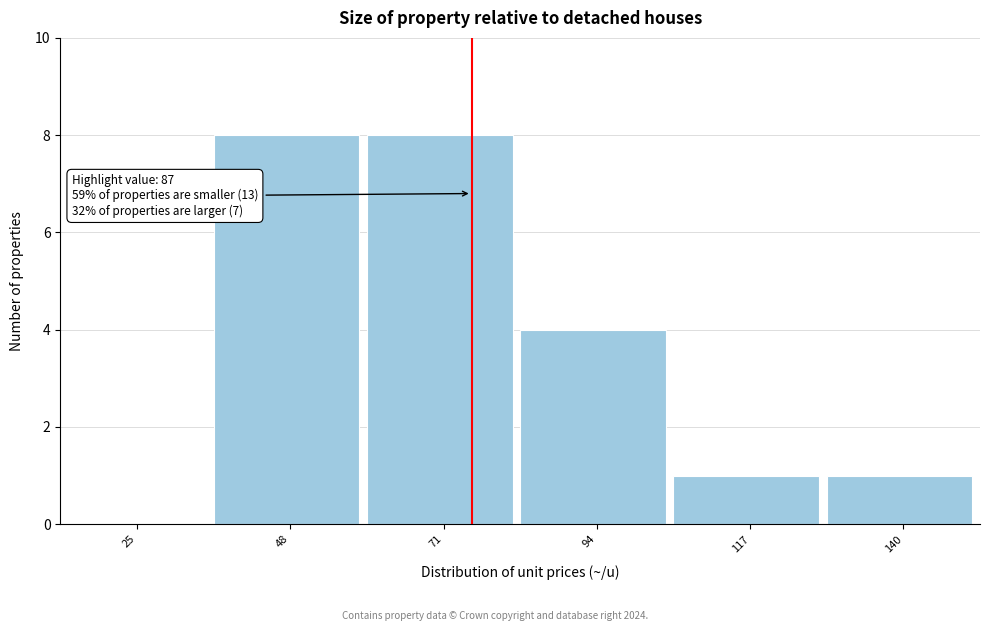

Reading right to left, list all the values displayed in this chart.

140=1	117=1	94=4	71=8	48=8	25=0